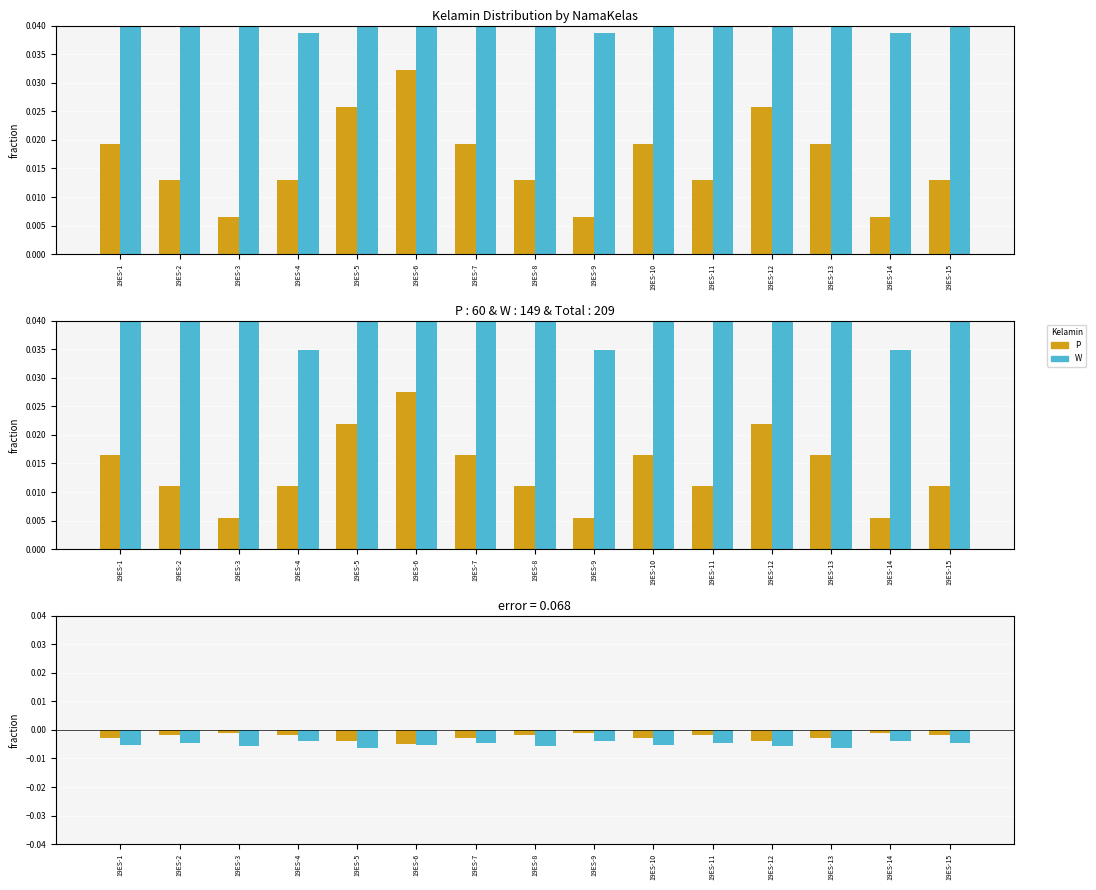

Are the bars horizontal?

No